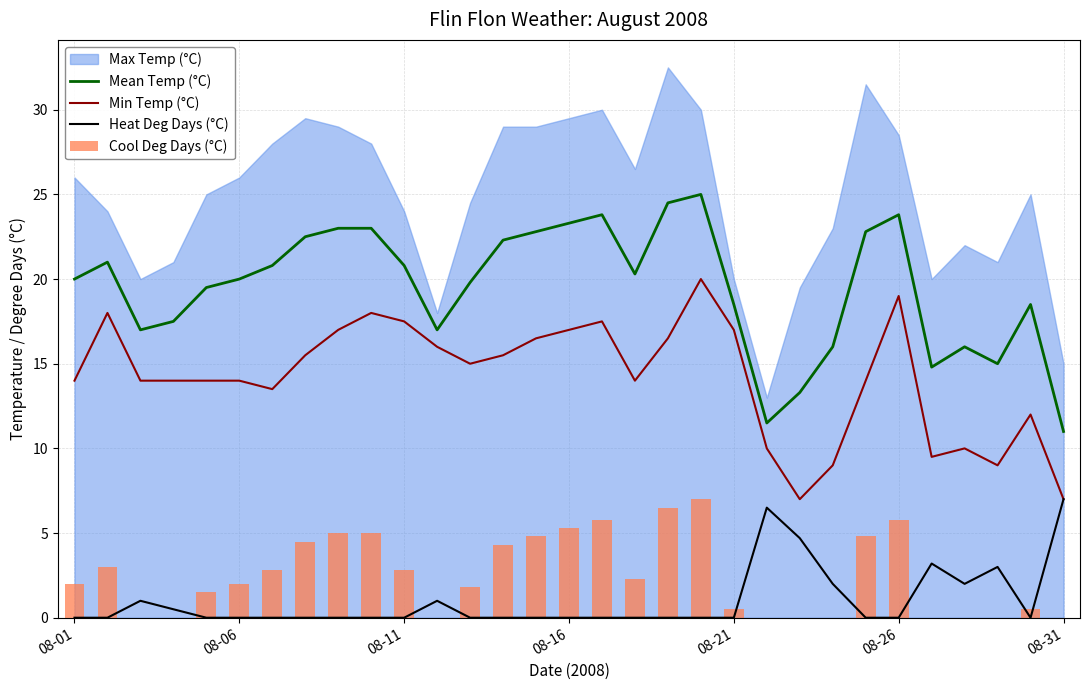

What is the maximum value for Heat Deg Days (°C)?

7.0